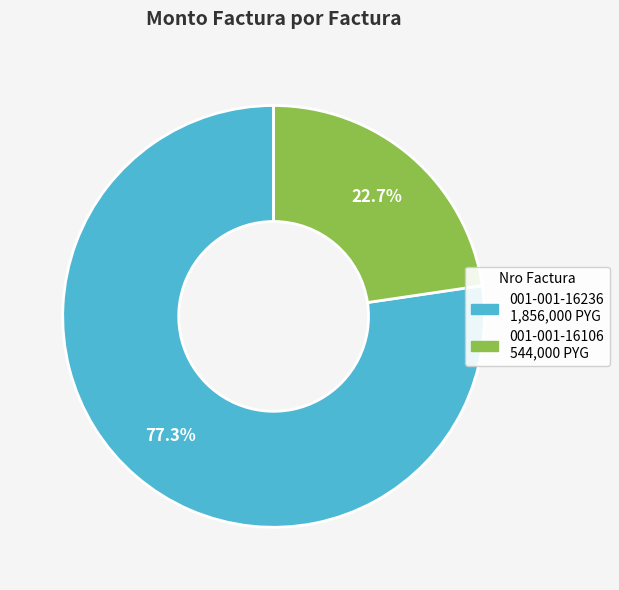

Combined, do 001-001-16236 and 001-001-16106 account for over 50%?

Yes